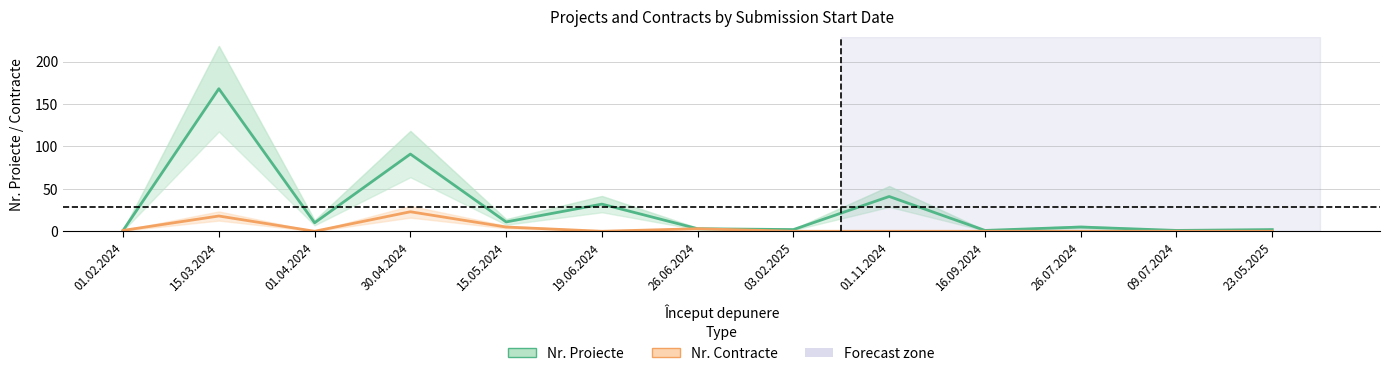

What position from the right is 26.06.2024?

7